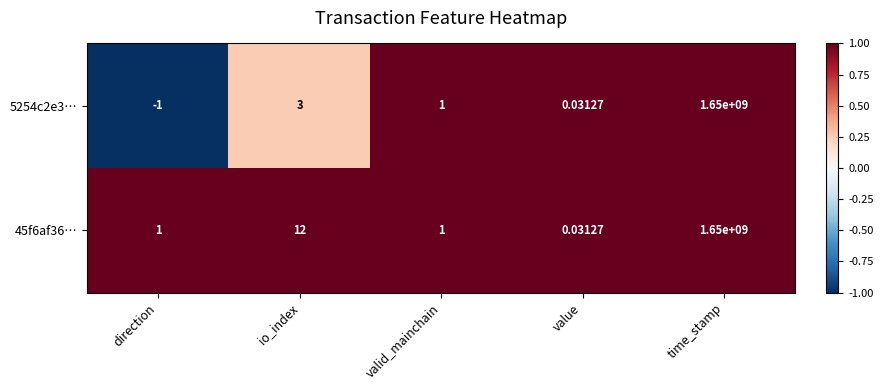

At which label is 5254c2e3… closest to 824999999?

io_index